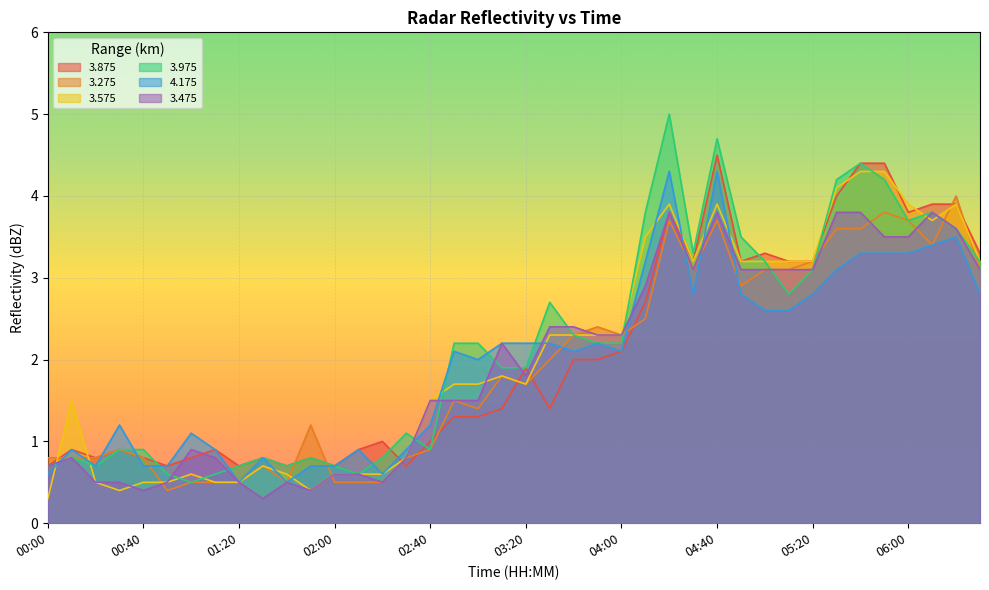

What is the label of the 16th point from the right?

04:00